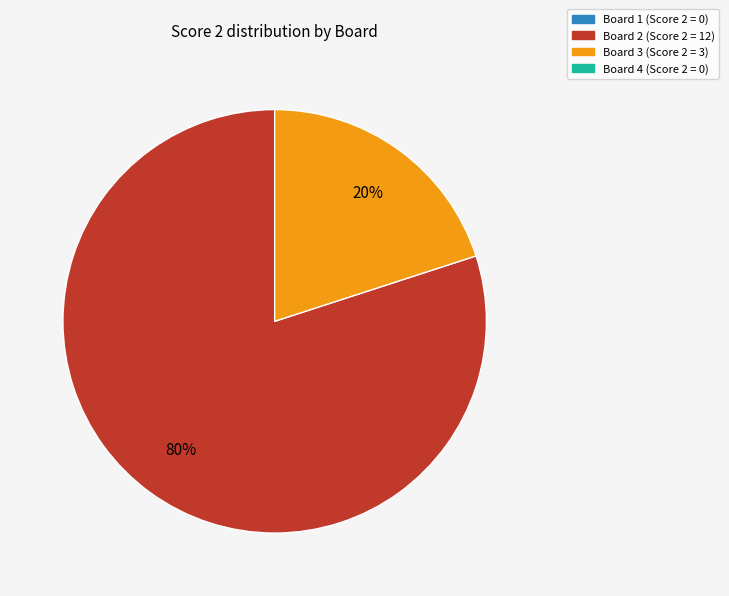

Is there a majority slice in this chart?

Yes